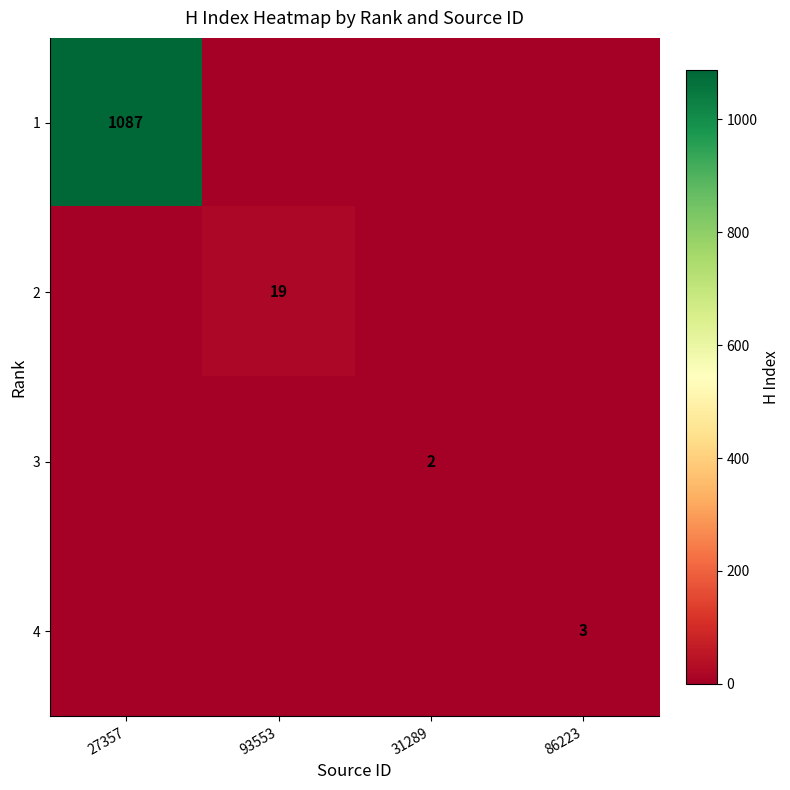

The value of 4 at 86223 is 2. True or false?

False